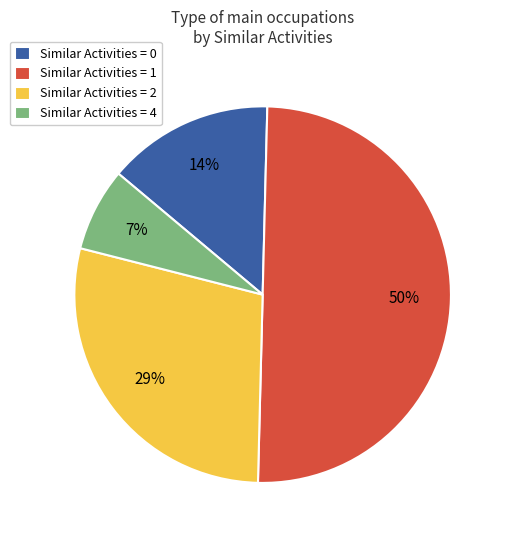

How many segments does this pie chart have?

4